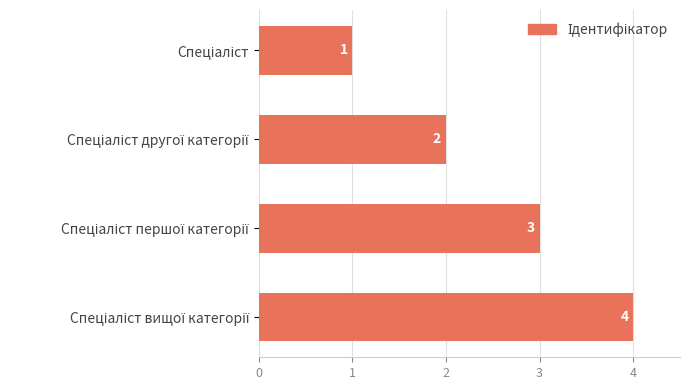

Count the values in the range 2 to 4.

3